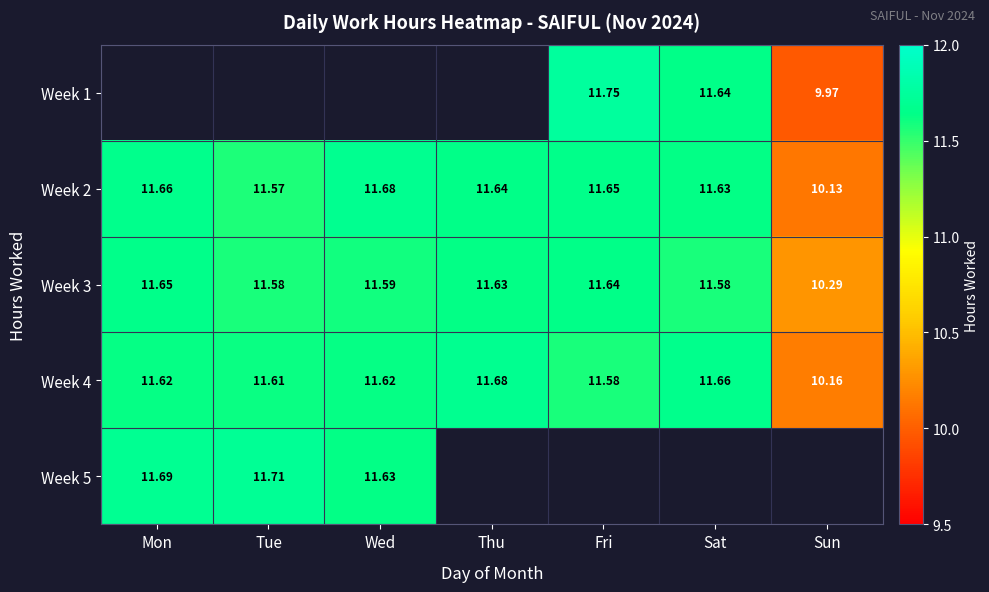

Where does the Week 3 series first go above 11?

Mon